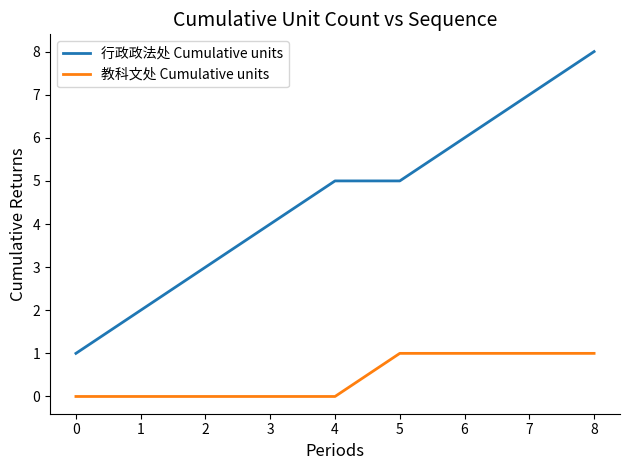

What is the sum of all 教科文处 Cumulative units values?

4